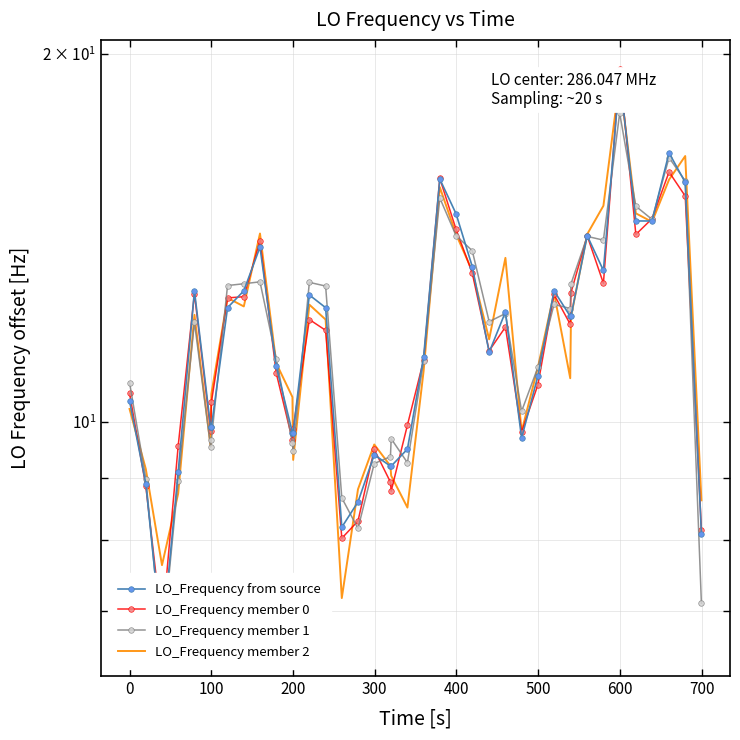

Does the chart have visible grid lines?

Yes